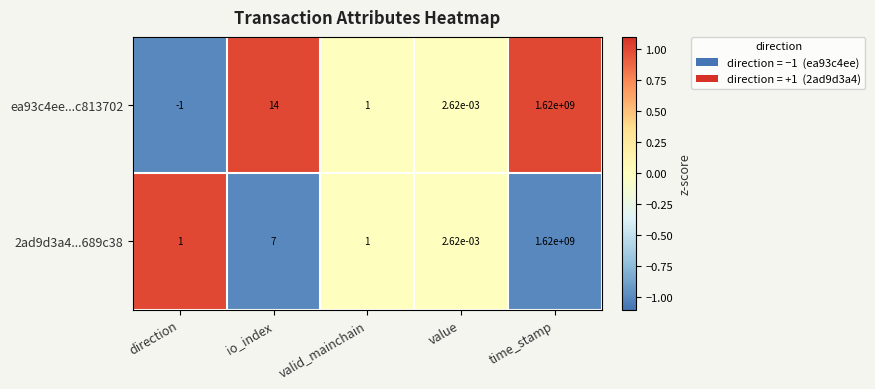

How many data points does each series have?

5